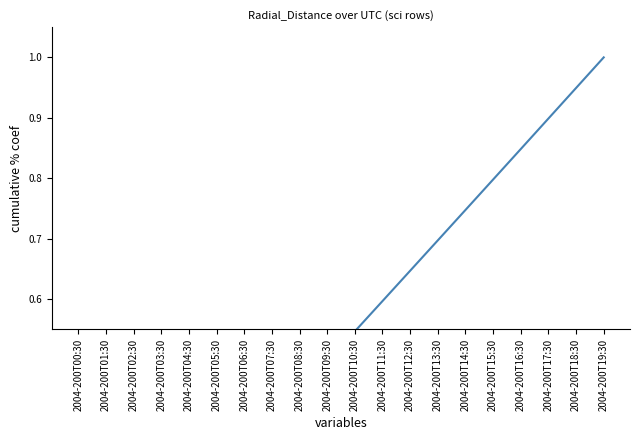

What value does the data have at 2004-200T08:30?

0.4